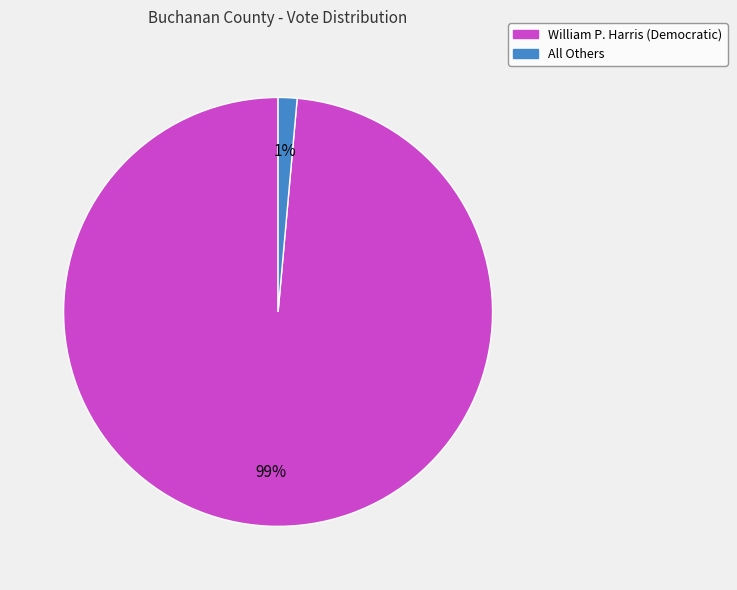

How many segments does this pie chart have?

2